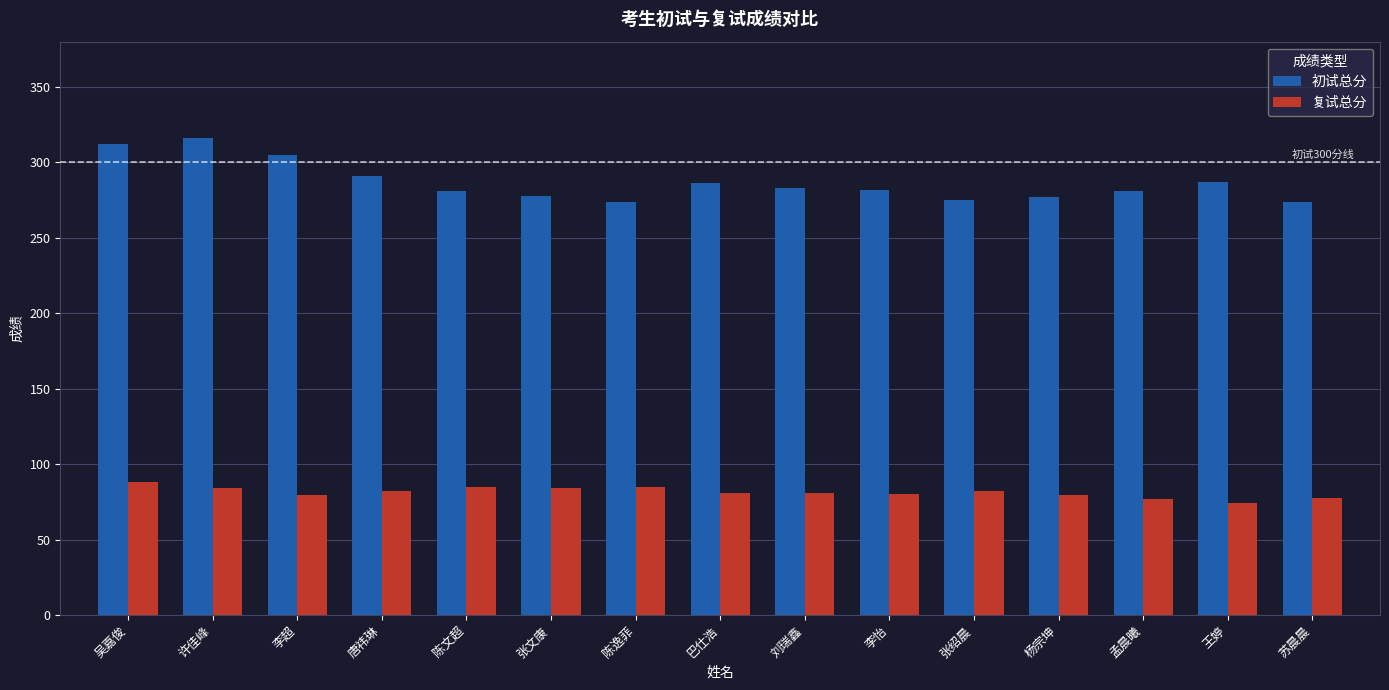

What is the maximum value shown in the chart?

316.0